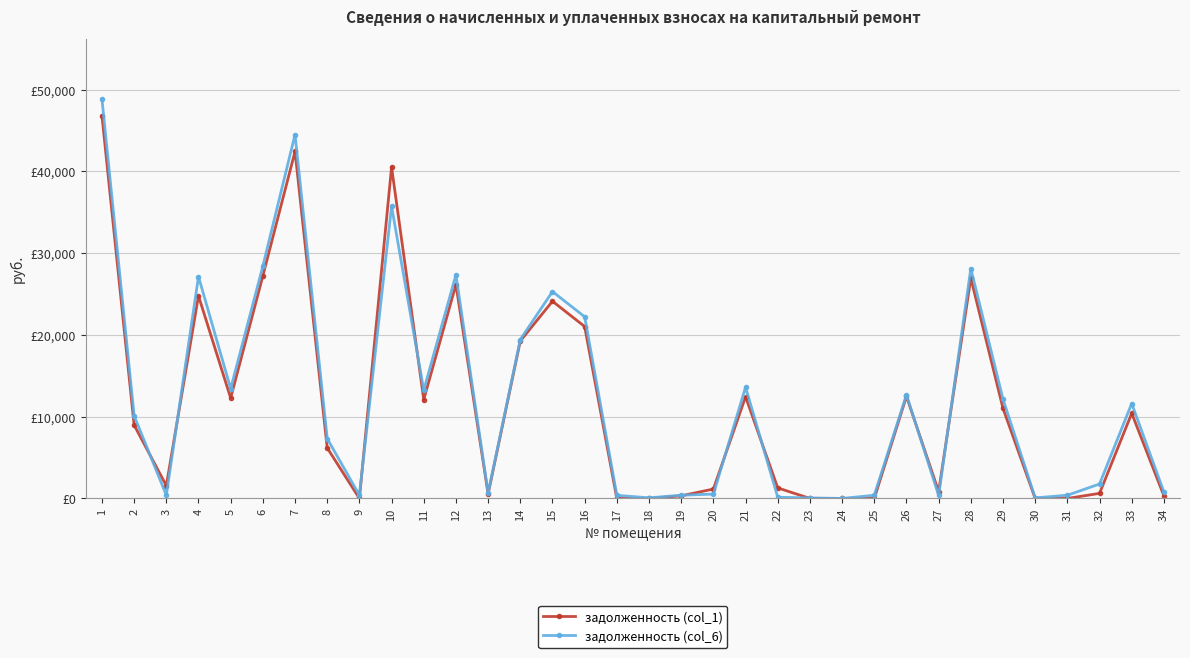

Is it true that задолженность (col_6) equals 391.4 at 25?

True